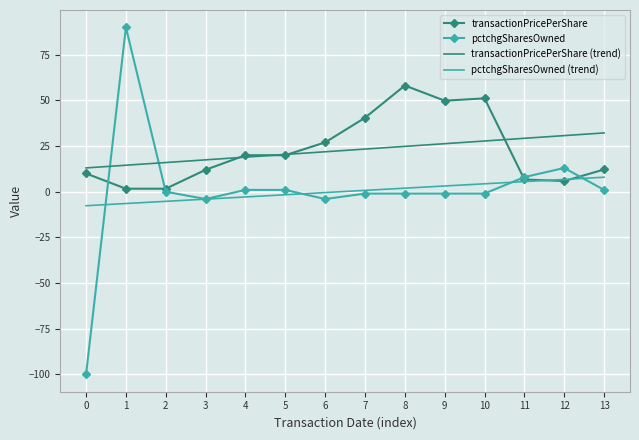

What is the difference between the highest and lowest values at 4?

22.9